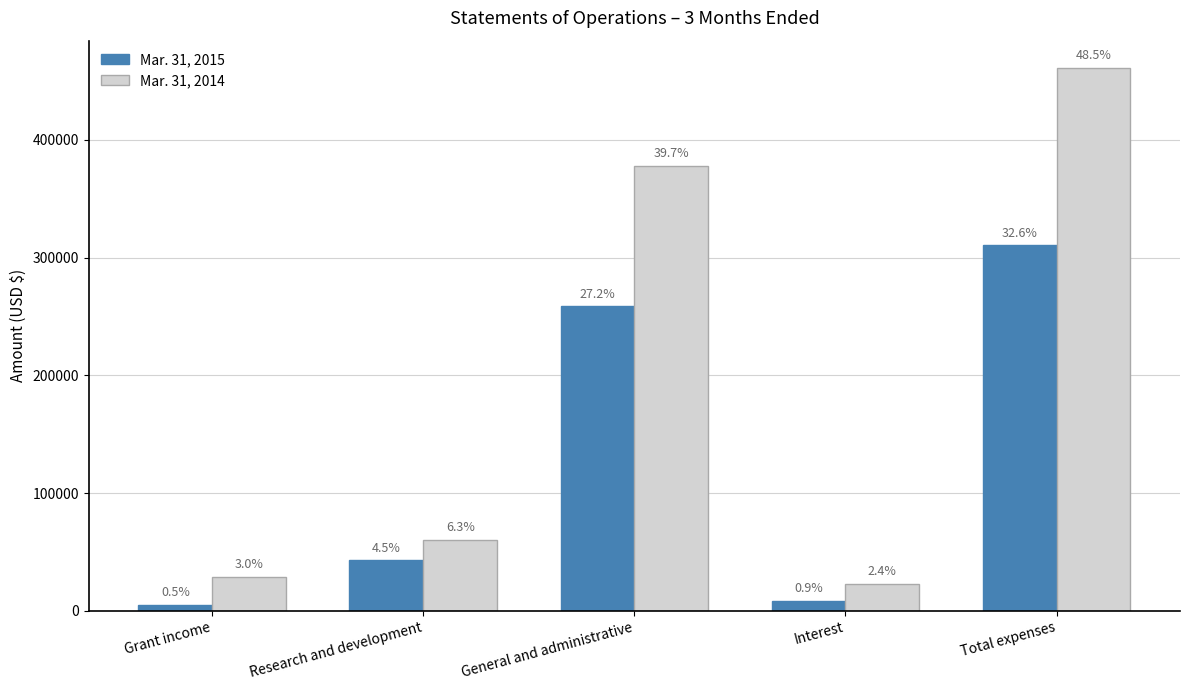

What is the average value of the Mar. 31, 2015 series?

125176